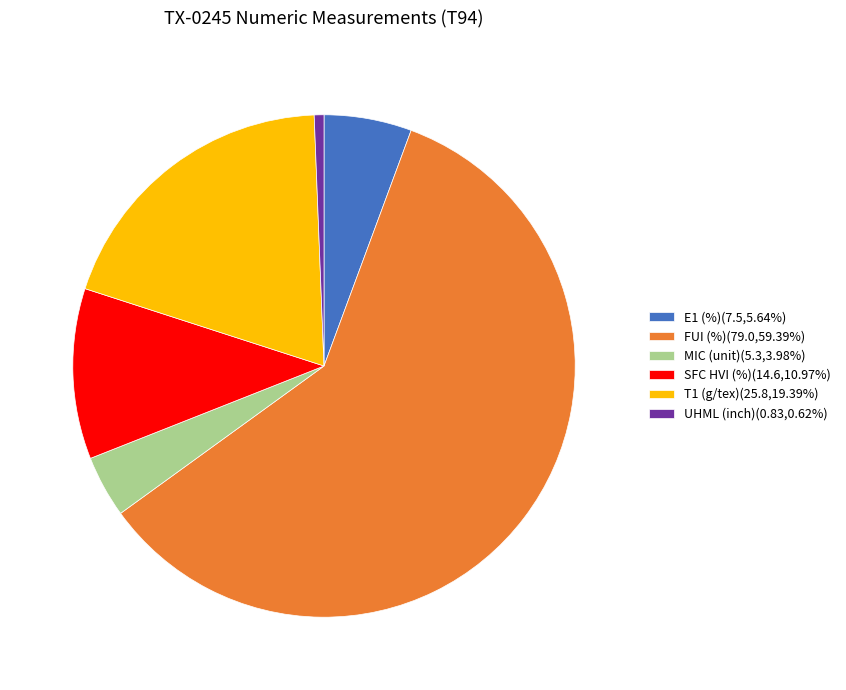

Is T1 (g/tex) the majority of the pie?

No